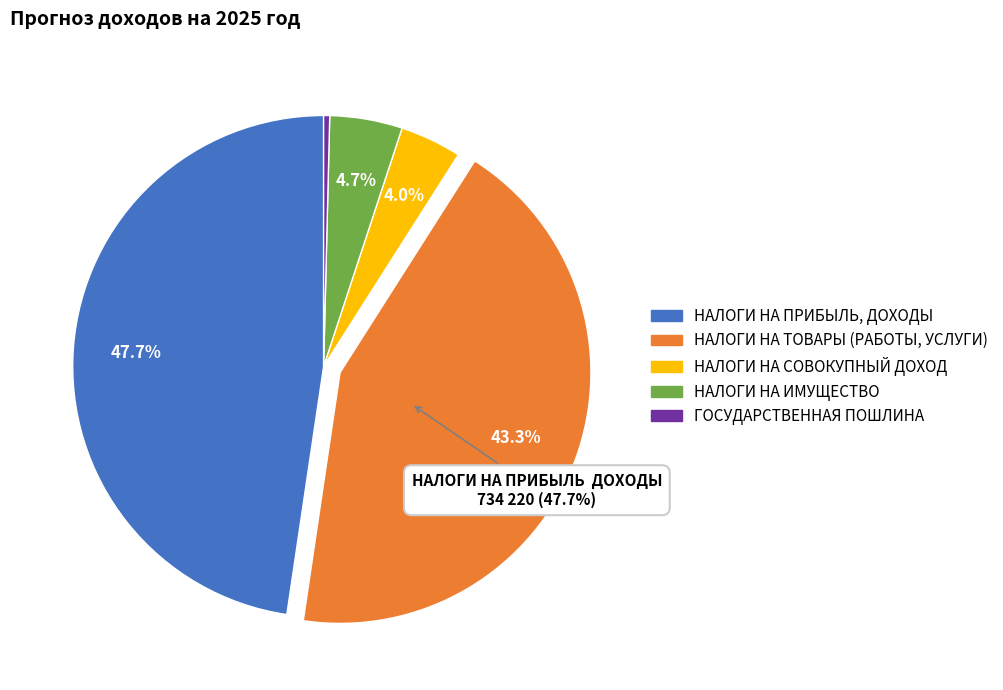

To the nearest percent, what is the difference between the largest and smallest slice percentages?

47%